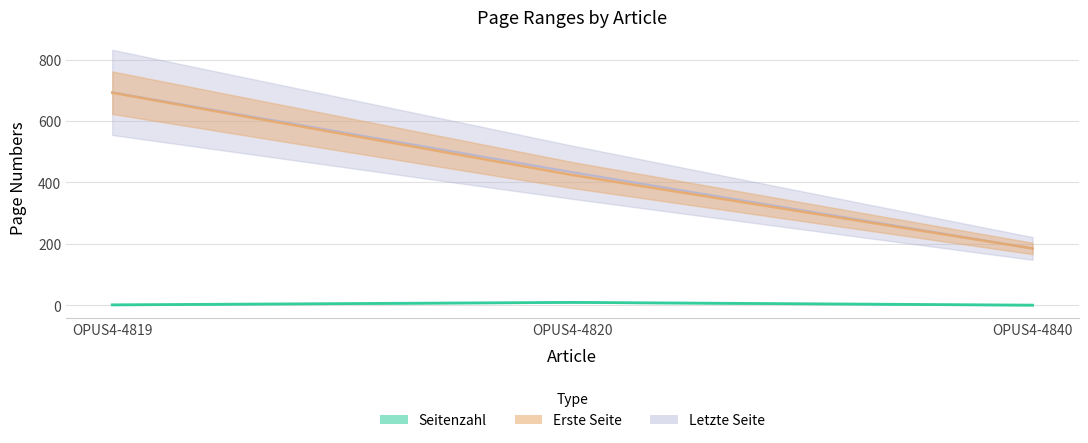

Reading left to right, extract all data points from this chart.

Seitenzahl: OPUS4-4819=1.5	OPUS4-4820=9.5	OPUS4-4840=0.5
Erste Seite: OPUS4-4819=692.0	OPUS4-4820=424.0	OPUS4-4840=185.0
Letzte Seite: OPUS4-4819=693.0	OPUS4-4820=433.0	OPUS4-4840=185.0